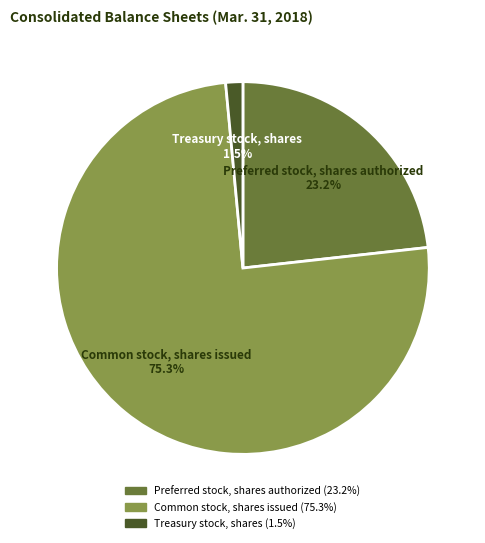

Which slice is the smallest?

Treasury stock, shares